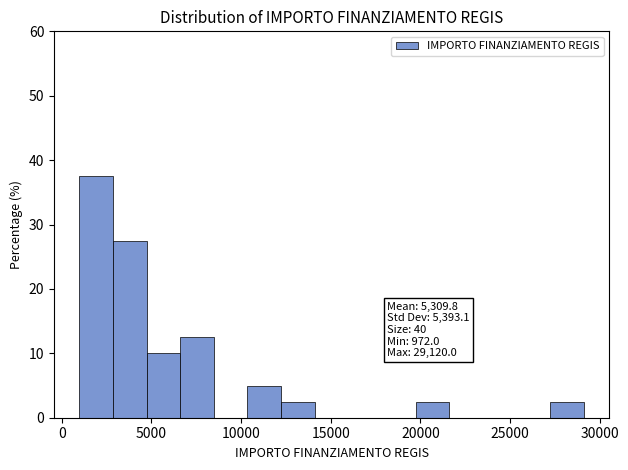

Around what value on the x-axis is the tallest bar? Give the approximate position of its centre, as read against the axis.

2000